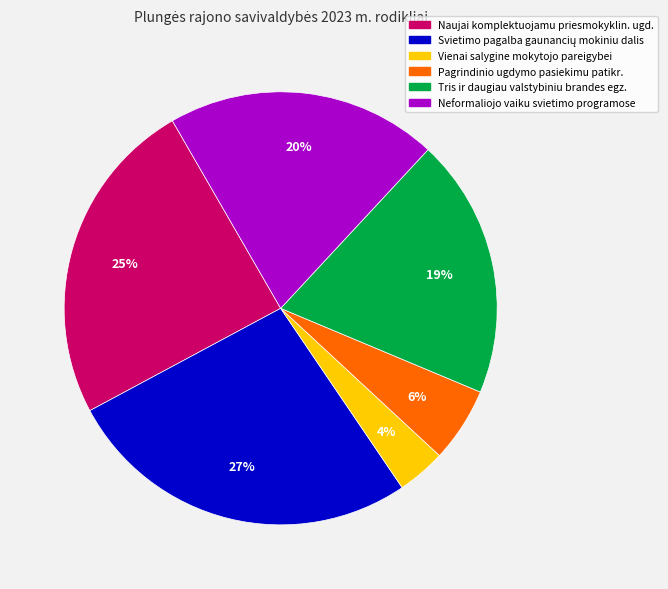

Is there any slice that represents more than half of the pie?

No